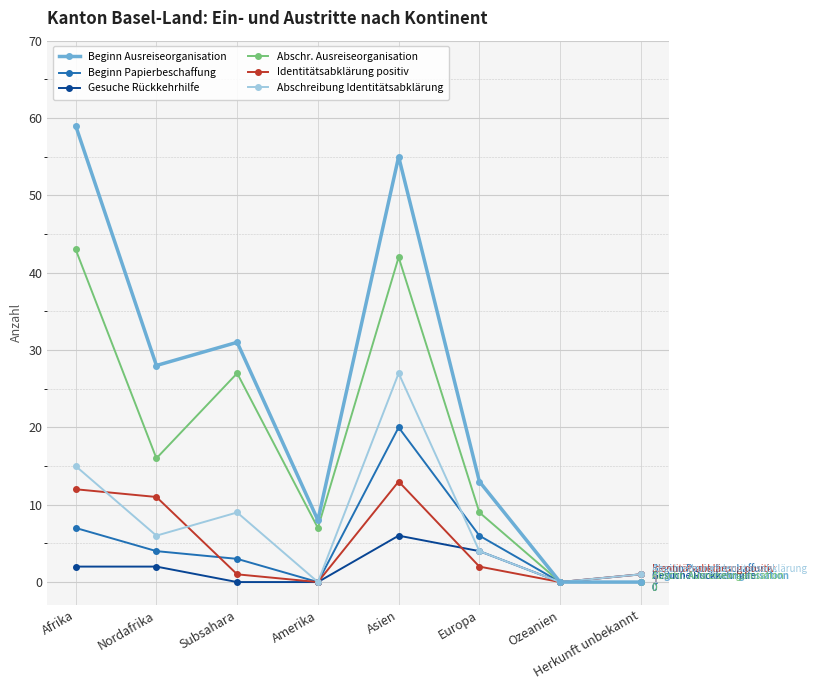

What is the sum of the Gesuche Rückkehrhilfe values at Herkunft unbekannt and Europa?

4